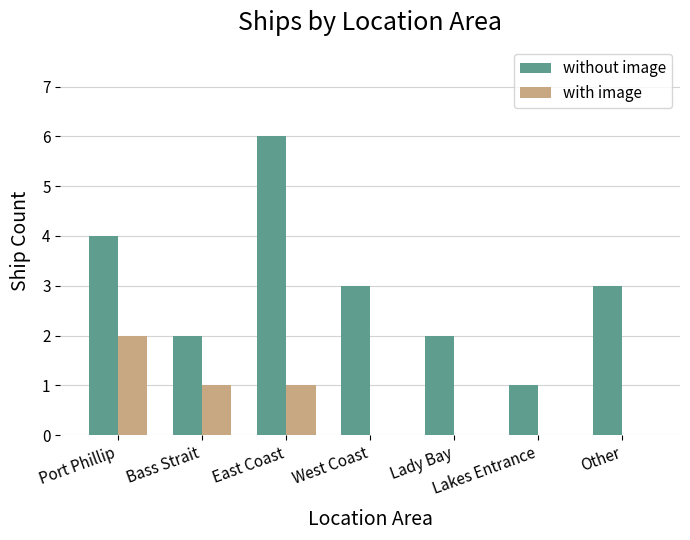

Reading right to left, list all the values displayed in this chart.

without image: Other=3	Lakes Entrance=1	Lady Bay=2	West Coast=3	East Coast=6	Bass Strait=2	Port Phillip=4
with image: Other=0	Lakes Entrance=0	Lady Bay=0	West Coast=0	East Coast=1	Bass Strait=1	Port Phillip=2